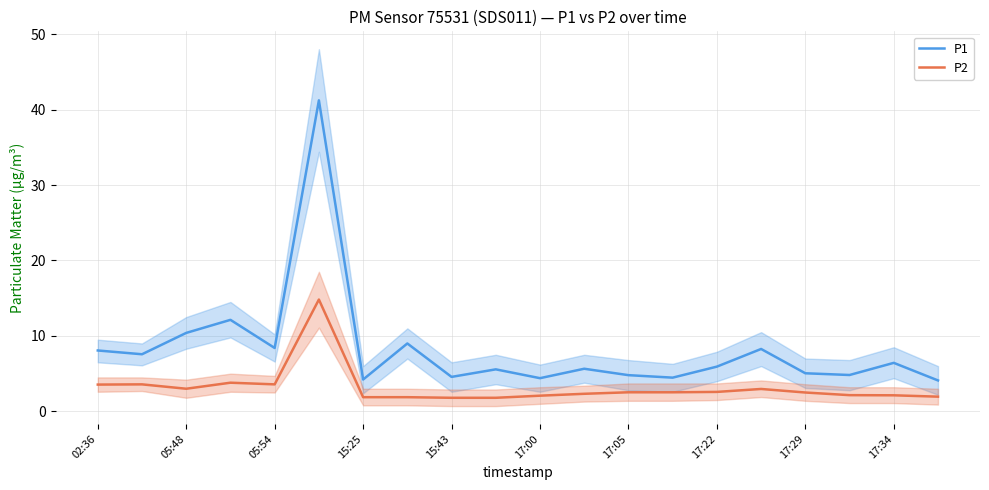

Is the value of P2 at 05:54 greater than the value of P1 at 05:54?

No